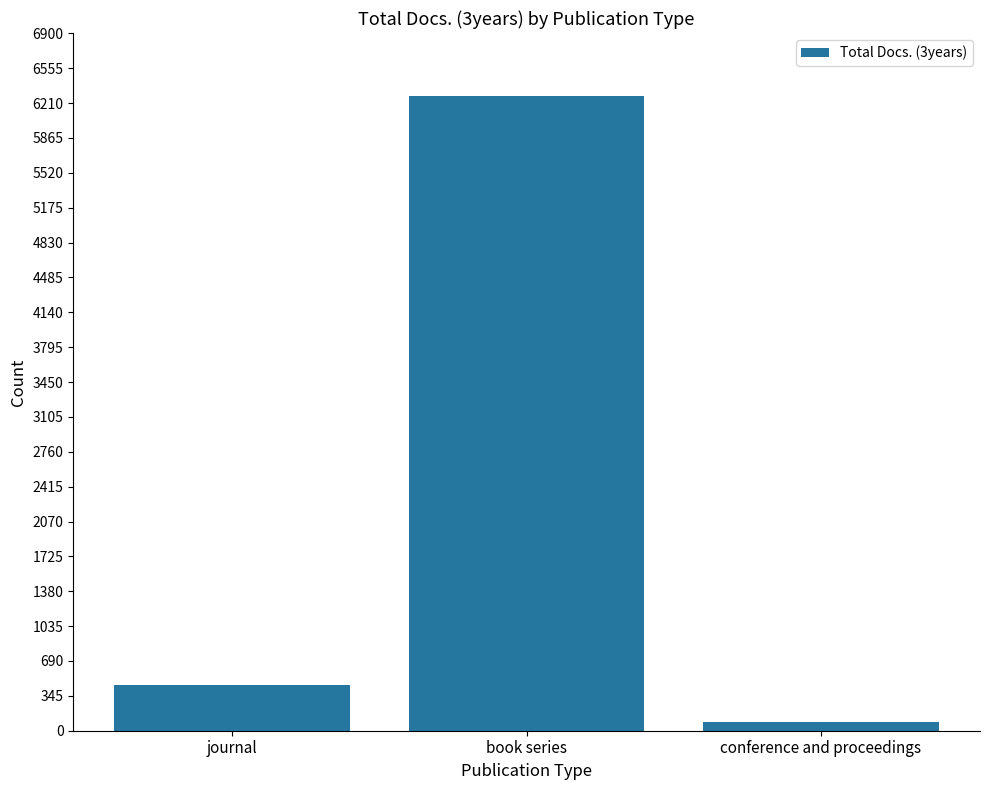

What position from the right is book series?

2